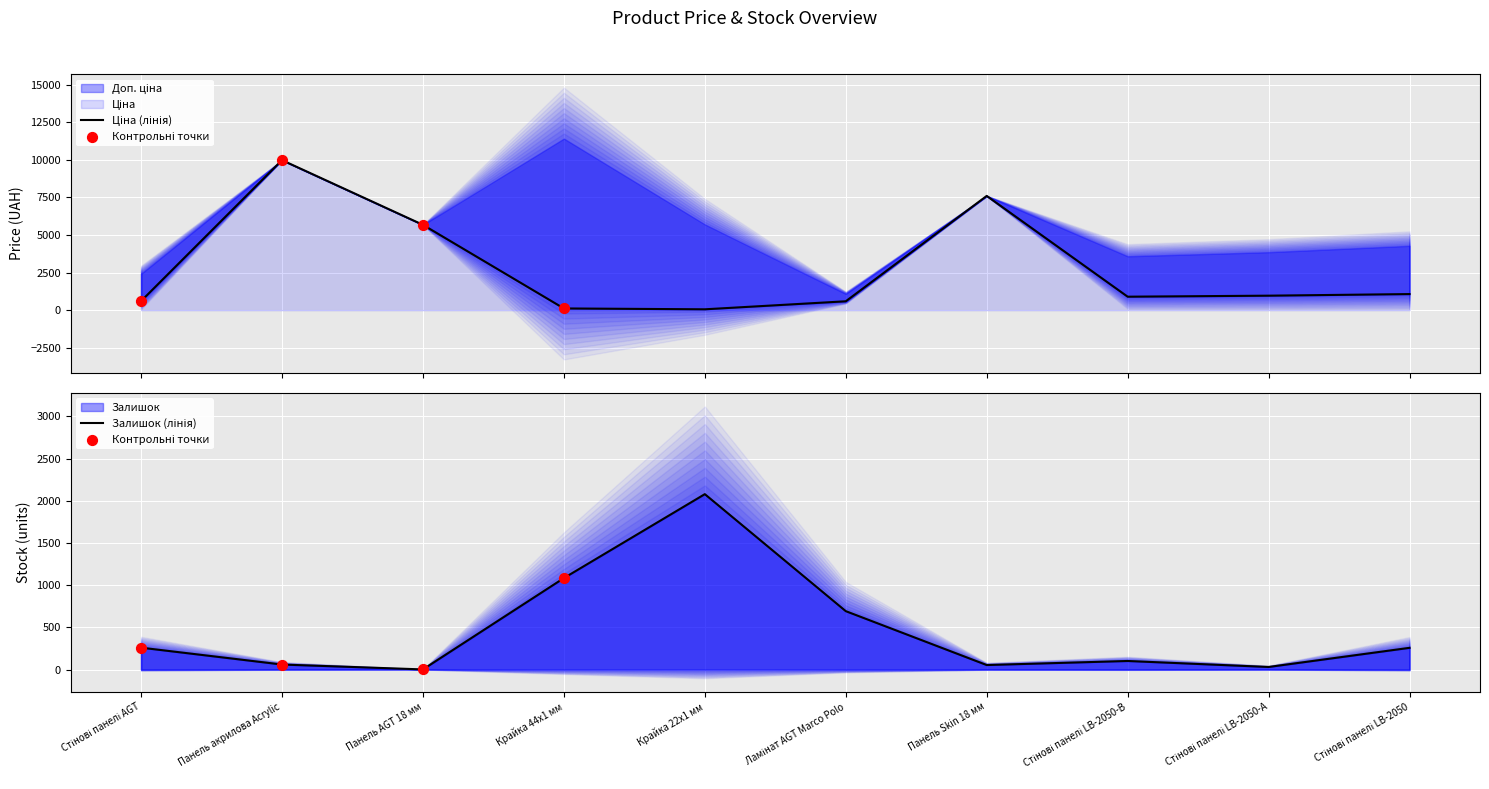

At how many categories does at least one series exceed 5487?

3